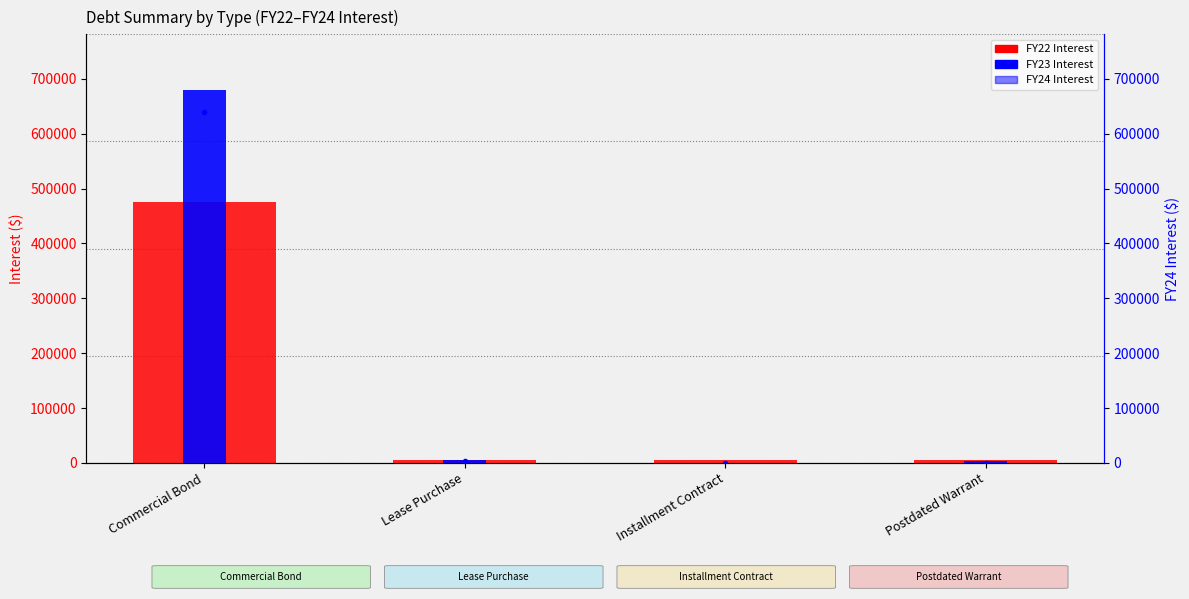

How many data points in FY23 Interest are less than 5120?

2